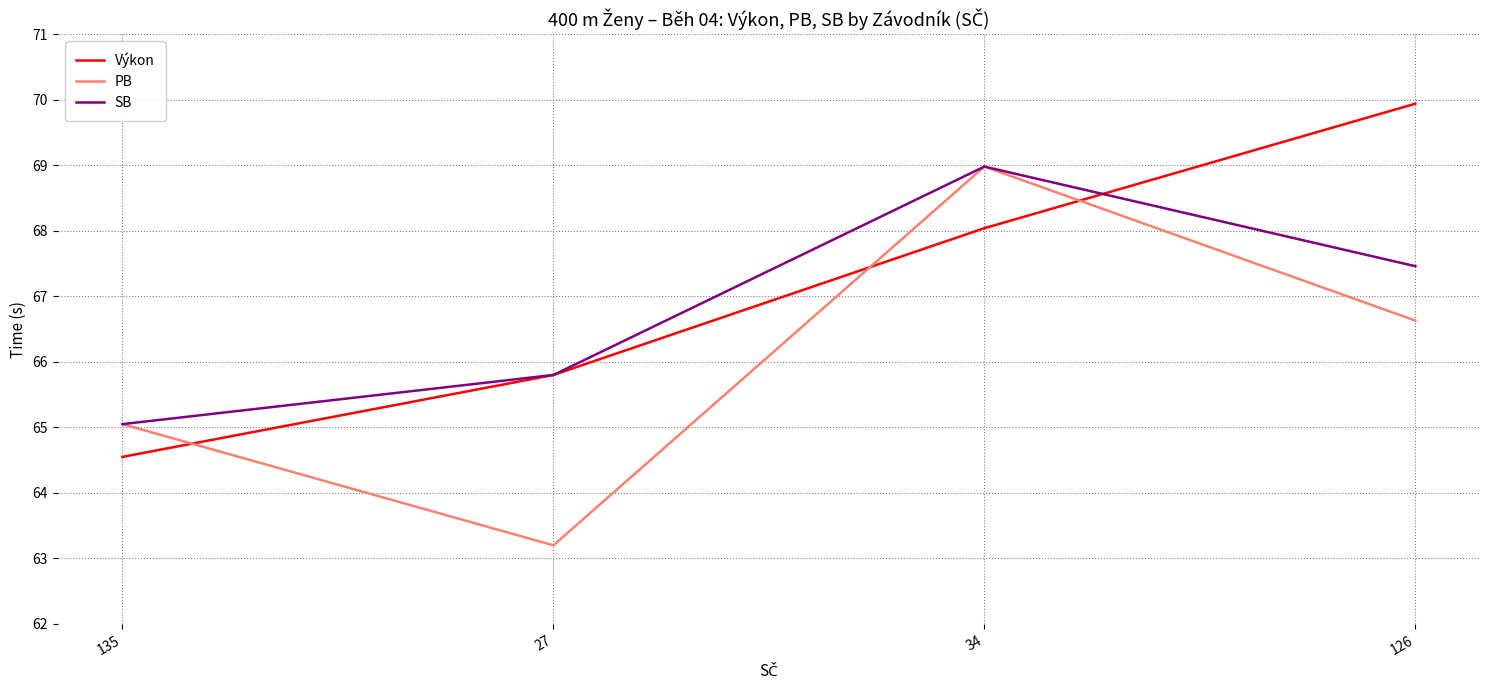

Is this an area chart (filled region under the line)?

No